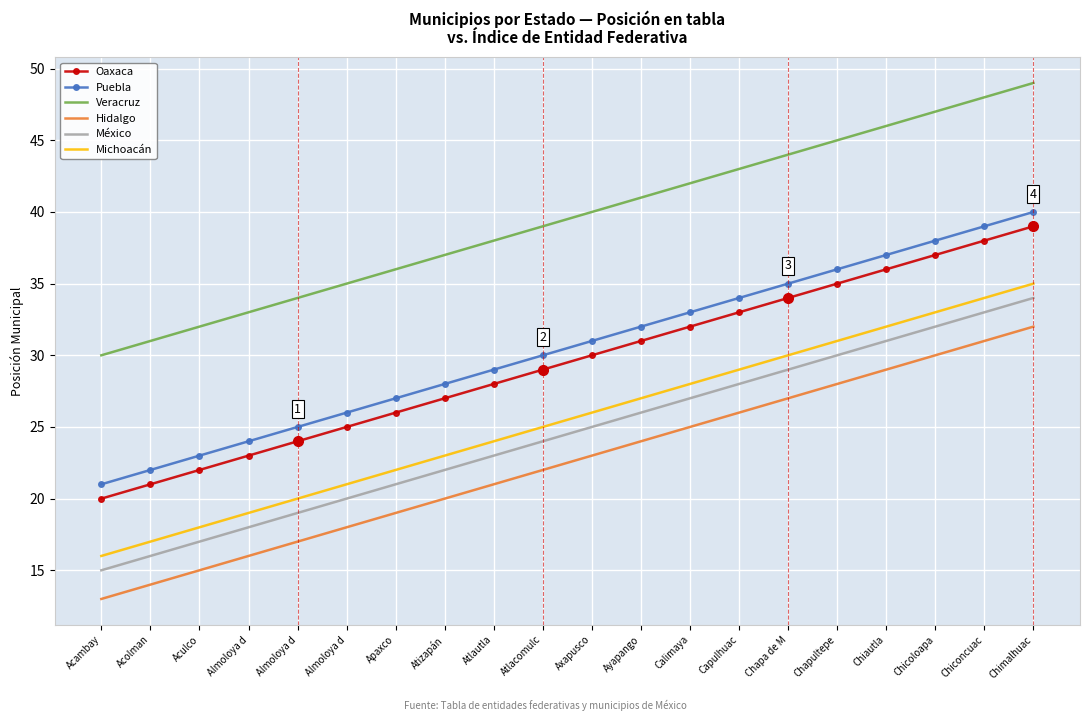

True or false: Puebla and Hidalgo intersect in this chart.

False